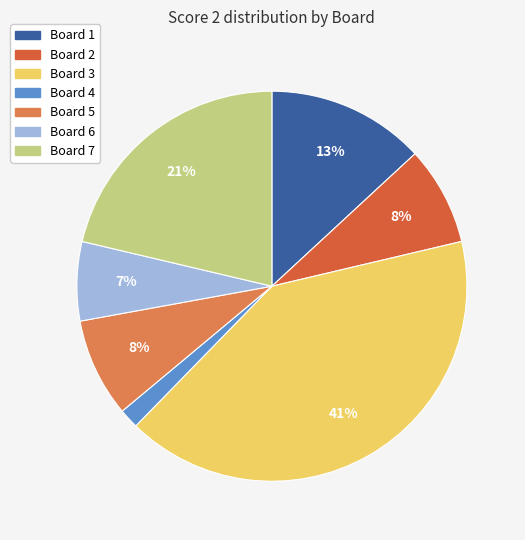

Is Board 7 the majority of the pie?

No